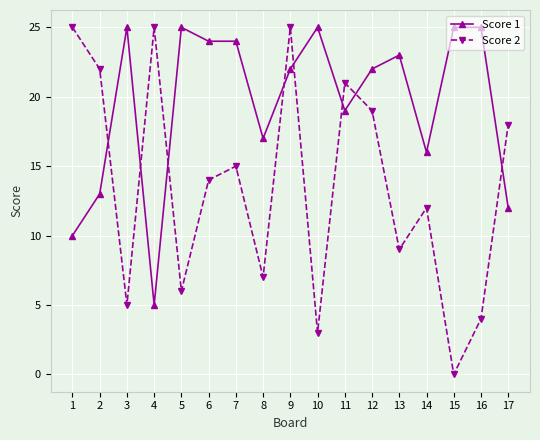

How many lines are shown in the chart?

2